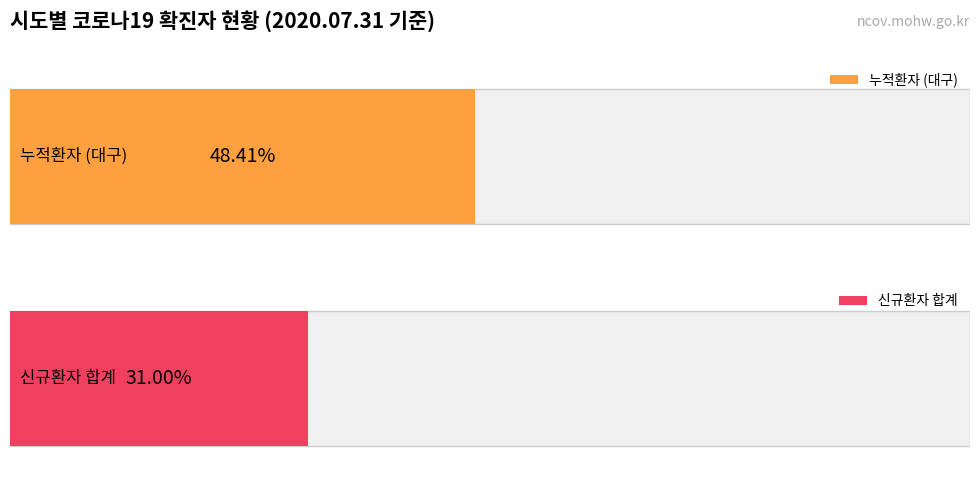

Rank the series by their maximum value, from lowest to highest.

신규환자, 누적환자